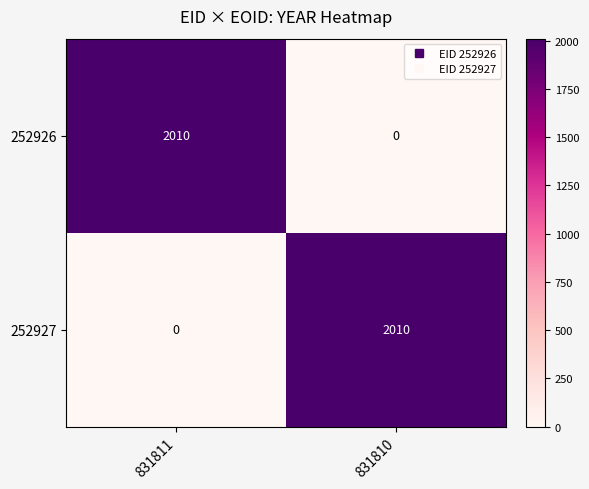

At which label does 252926 reach its peak?

831811